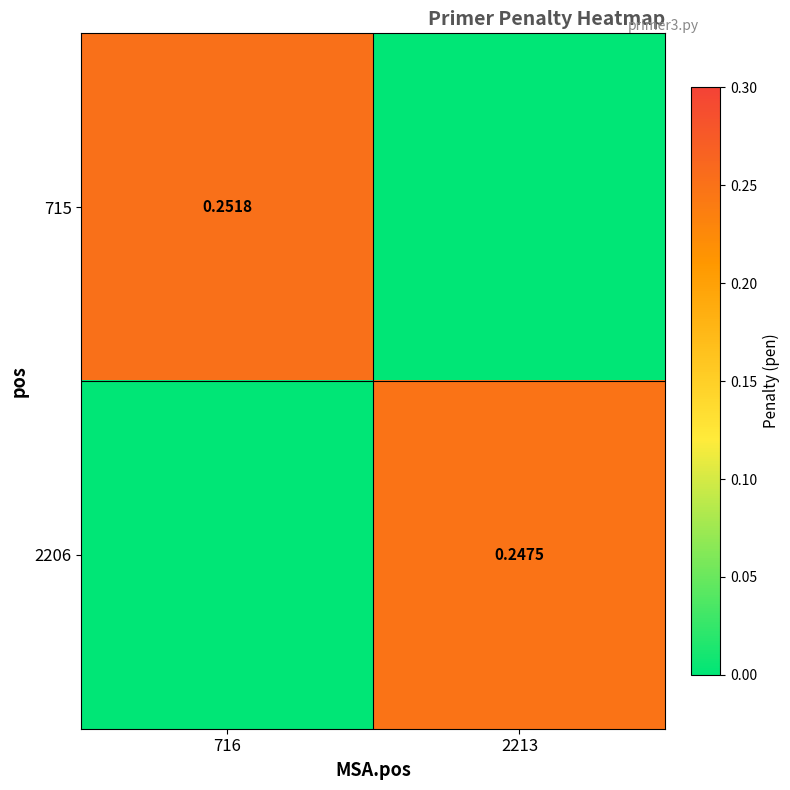

Is the value of 2206 at 2213 greater than the value of 715 at 716?

No